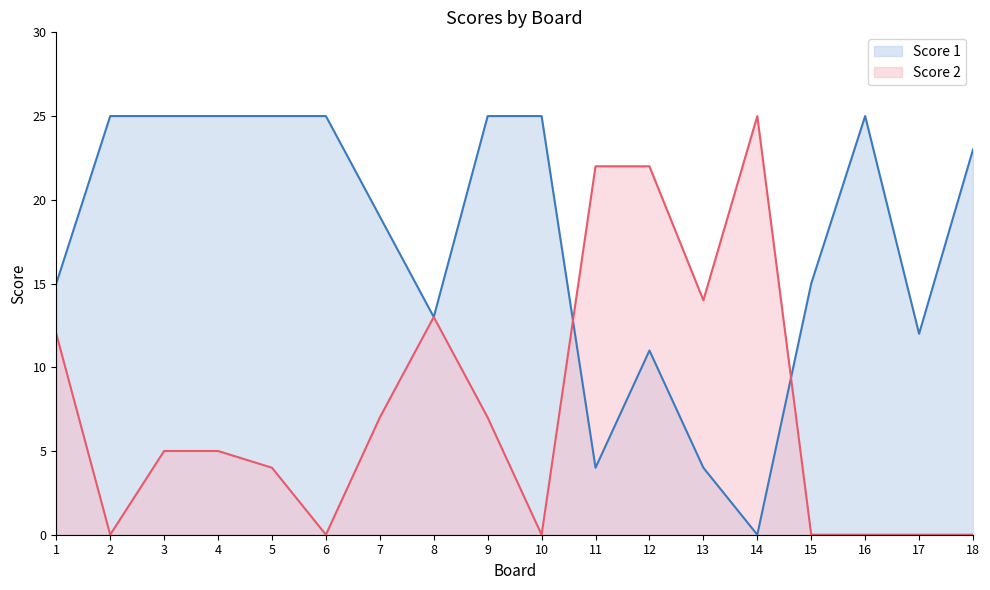

Is it true that Score 2 equals 4 at 5?

True